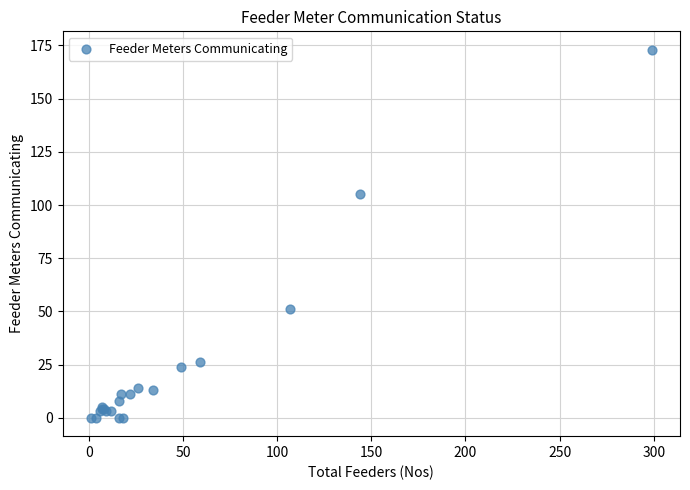

What Y value in the scatter plot is closest to 86?

105